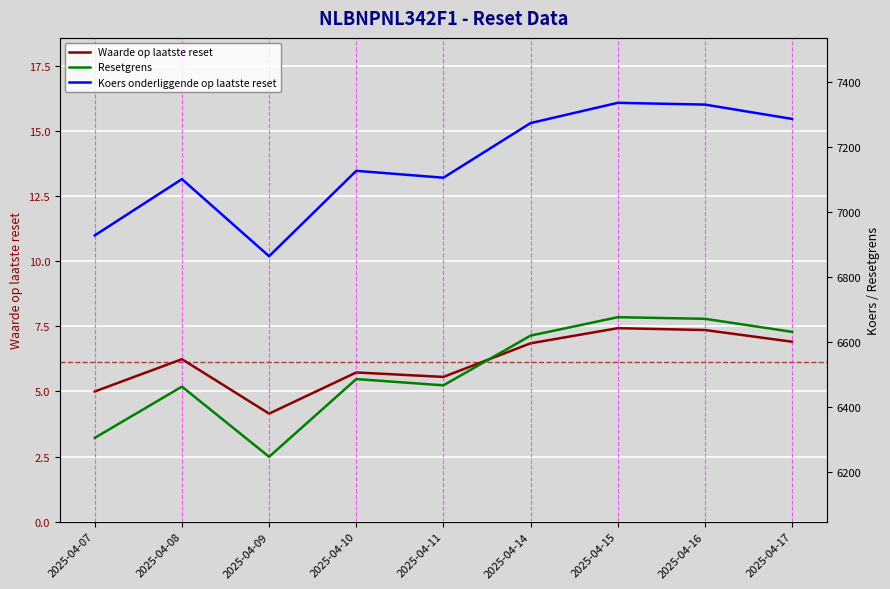

True or false: Waarde op laatste reset has a value of 4.1 at 2025-04-15.

False